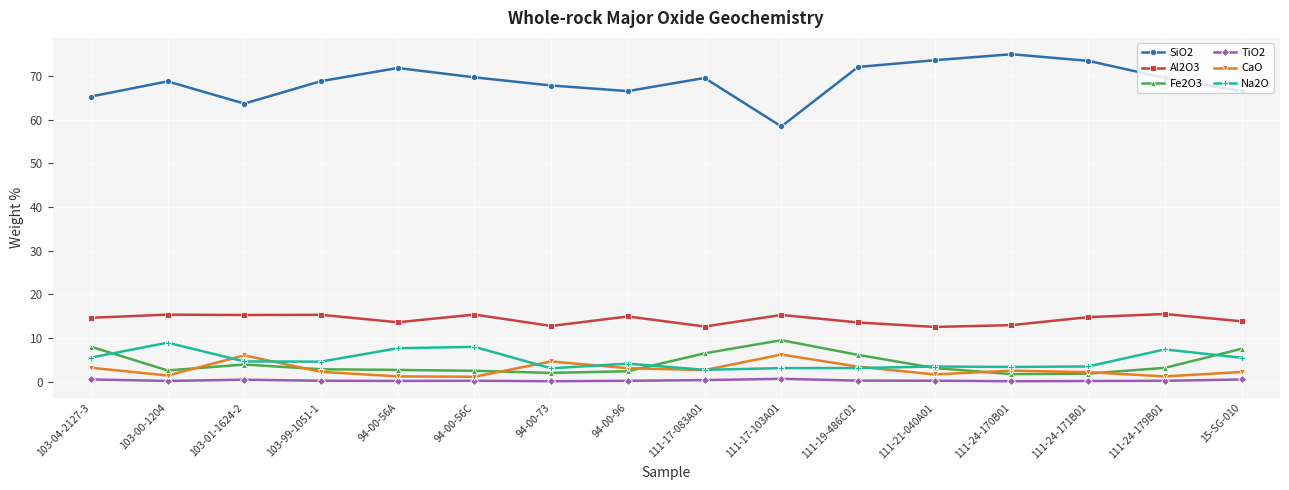

True or false: CaO and Al2O3 intersect in this chart.

False